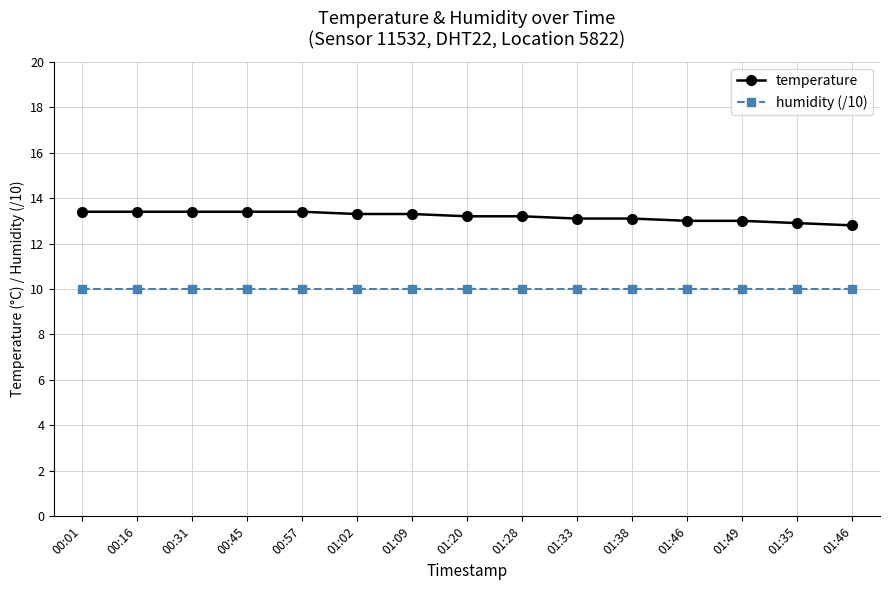

Reading right to left, what are all the values shown in this chart?

temperature: 12.8	12.9	13.0	13.0	13.1	13.1	13.2	13.2	13.3	13.3	13.4	13.4	13.4	13.4	13.4
humidity (/10): 10.0	10.0	10.0	10.0	10.0	10.0	10.0	10.0	10.0	10.0	10.0	10.0	10.0	10.0	10.0